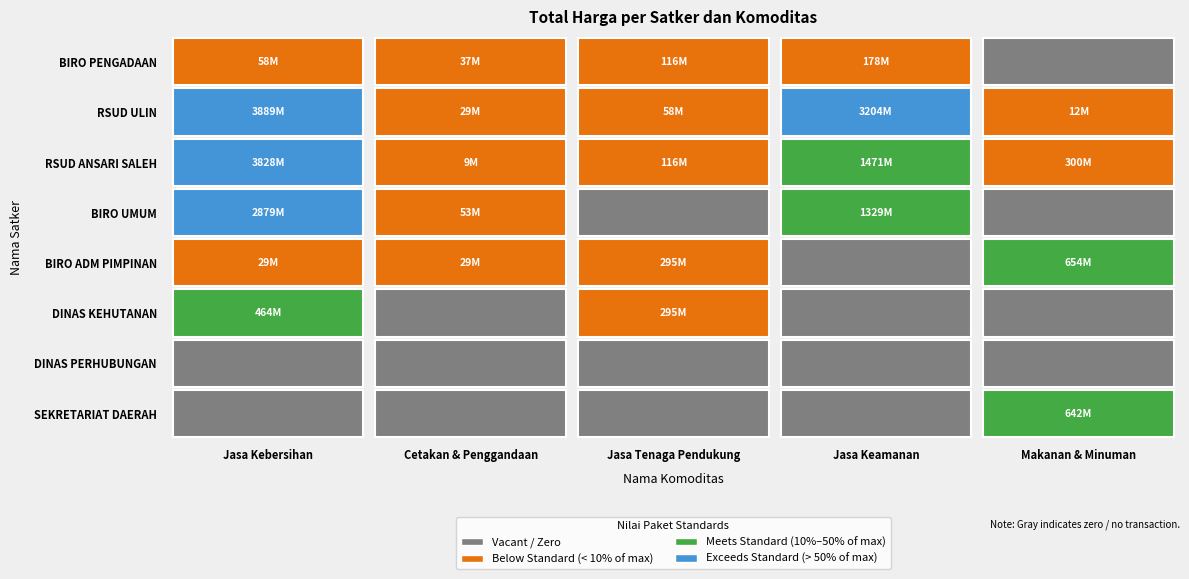

What is the maximum value shown in the chart?

3889401600